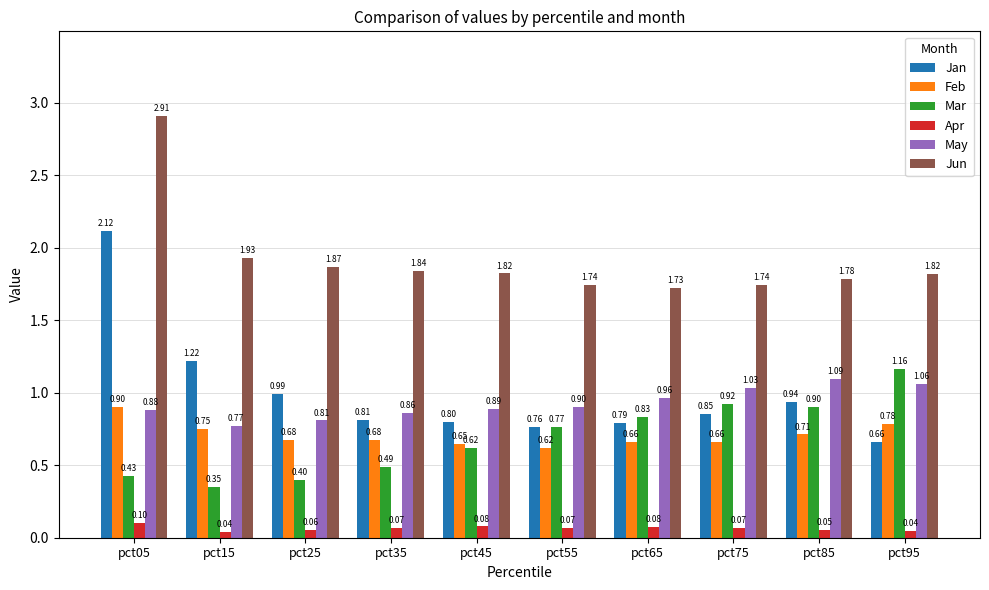

Which series has the largest total across all categories?

Jun